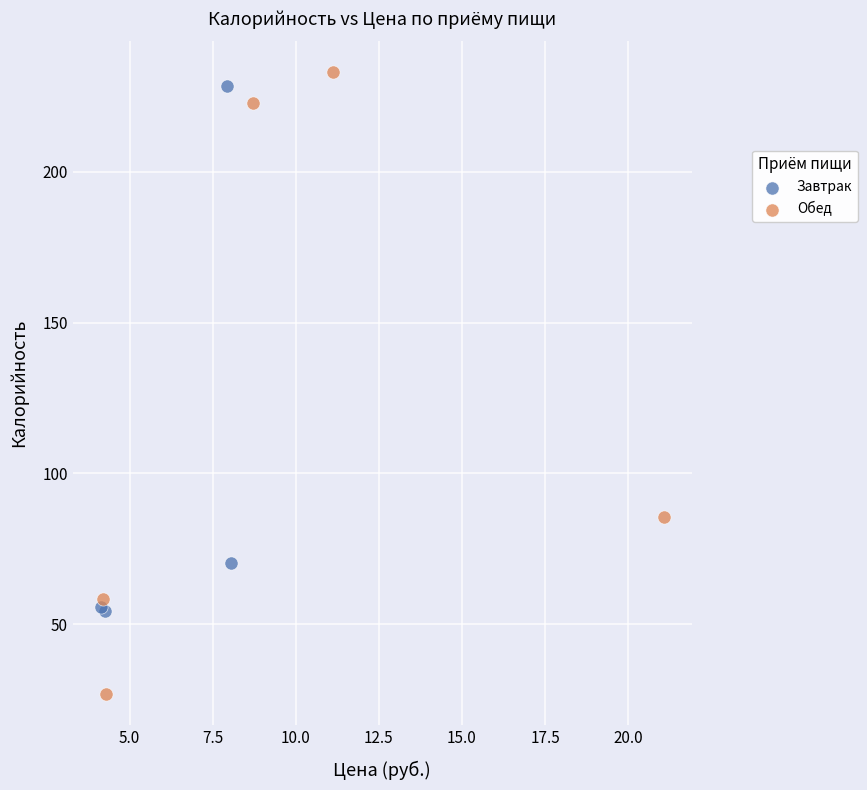

Which series reaches the minimum Y coordinate?

Обед